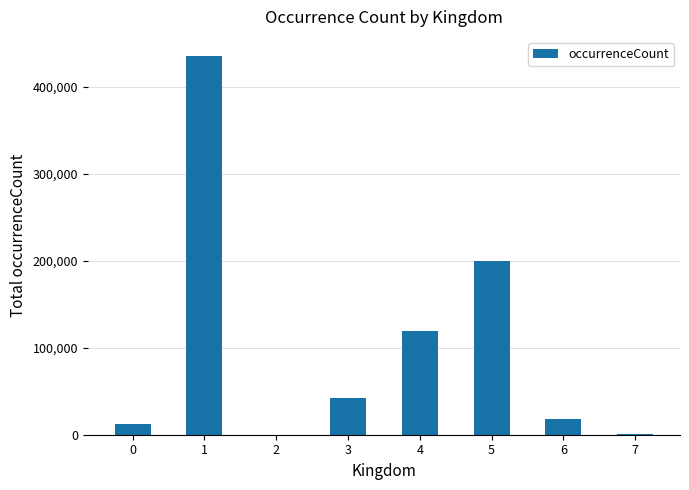

What is the change in value from 0 to 3?

+30327